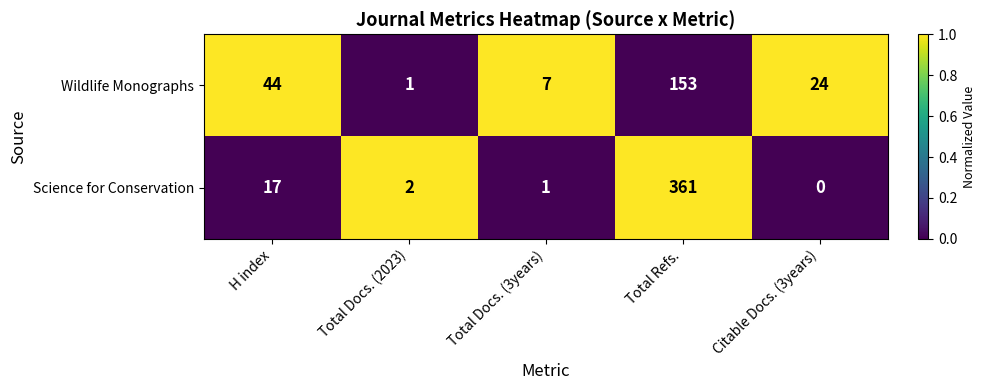

What is the spread (max minus min) of values at Citable Docs. (3years)?

24